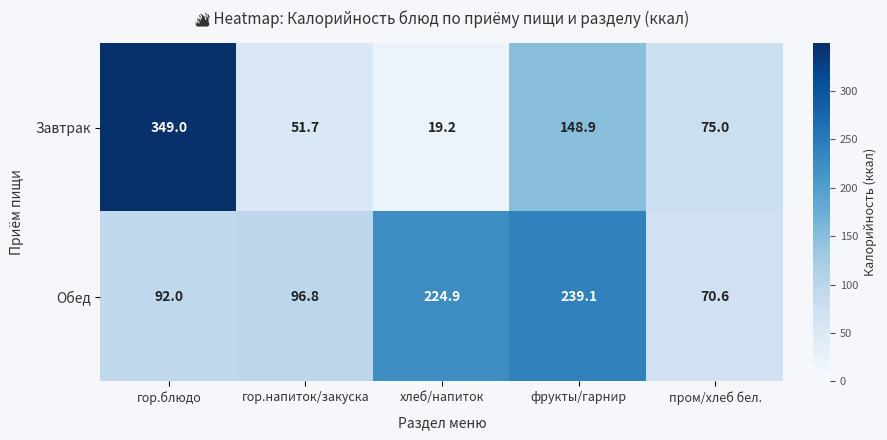

At which label is Обед closest to 154?

гор.напиток/закуска